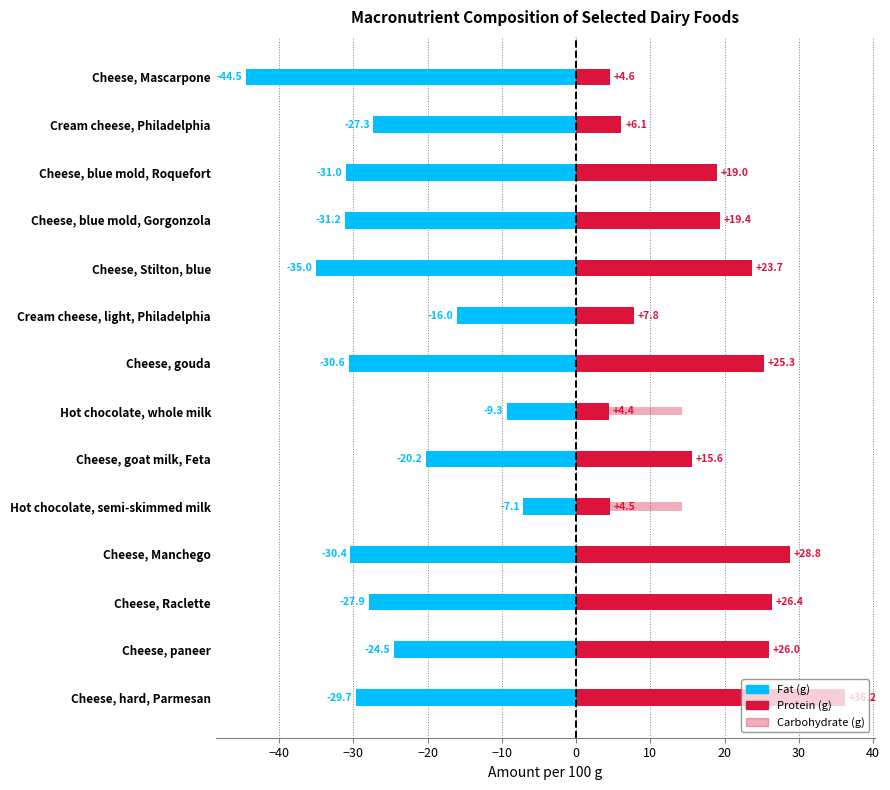

The Carbohydrate (g) series shows 0.7 at Cheese, Manchego. True or false?

False